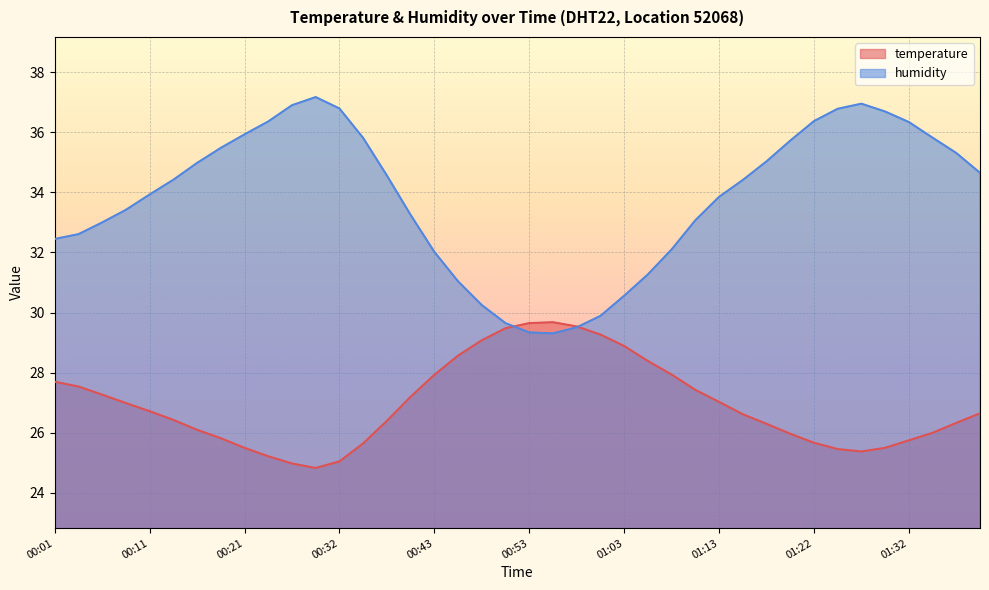

Which label corresponds to the smallest value in the chart?

00:29